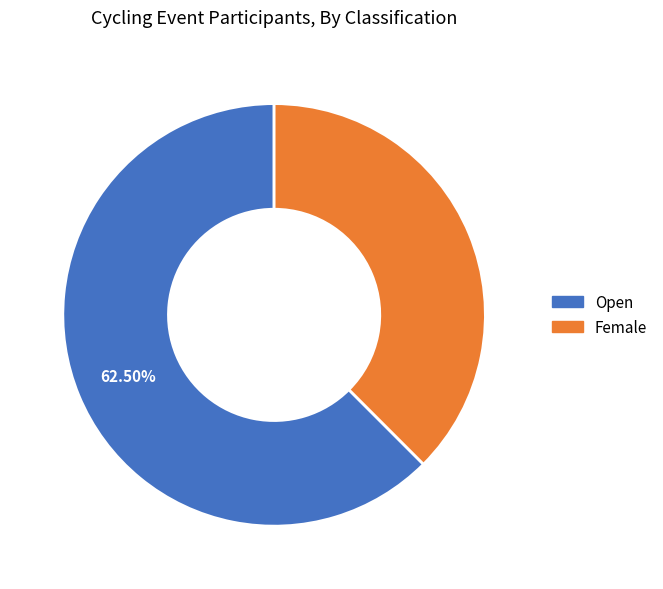

Which slice is the smallest?

Female